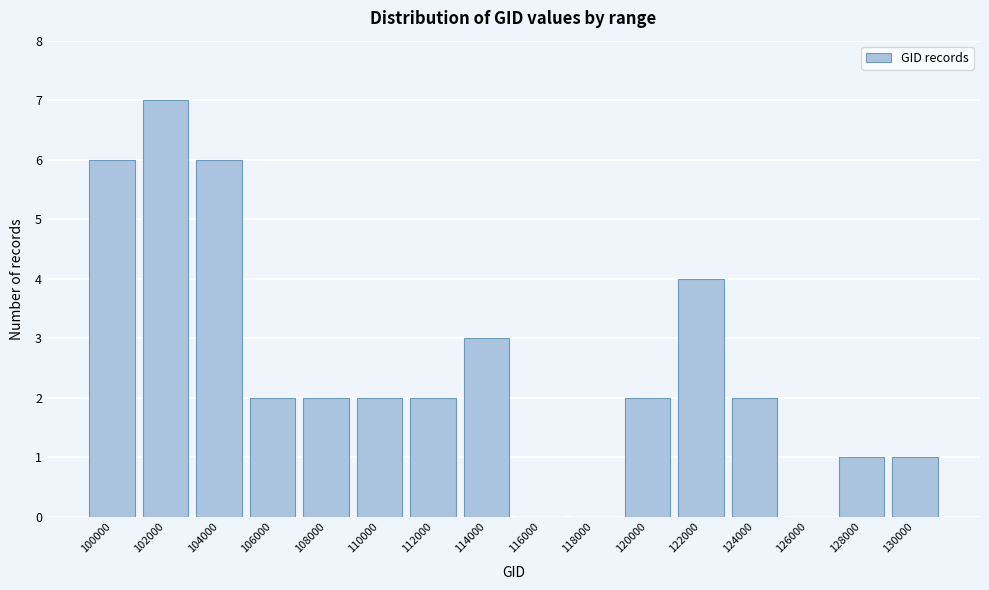

Reading right to left, list all the values displayed in this chart.

130000=1	128000=1	126000=0	124000=2	122000=4	120000=2	118000=0	116000=0	114000=3	112000=2	110000=2	108000=2	106000=2	104000=6	102000=7	100000=6